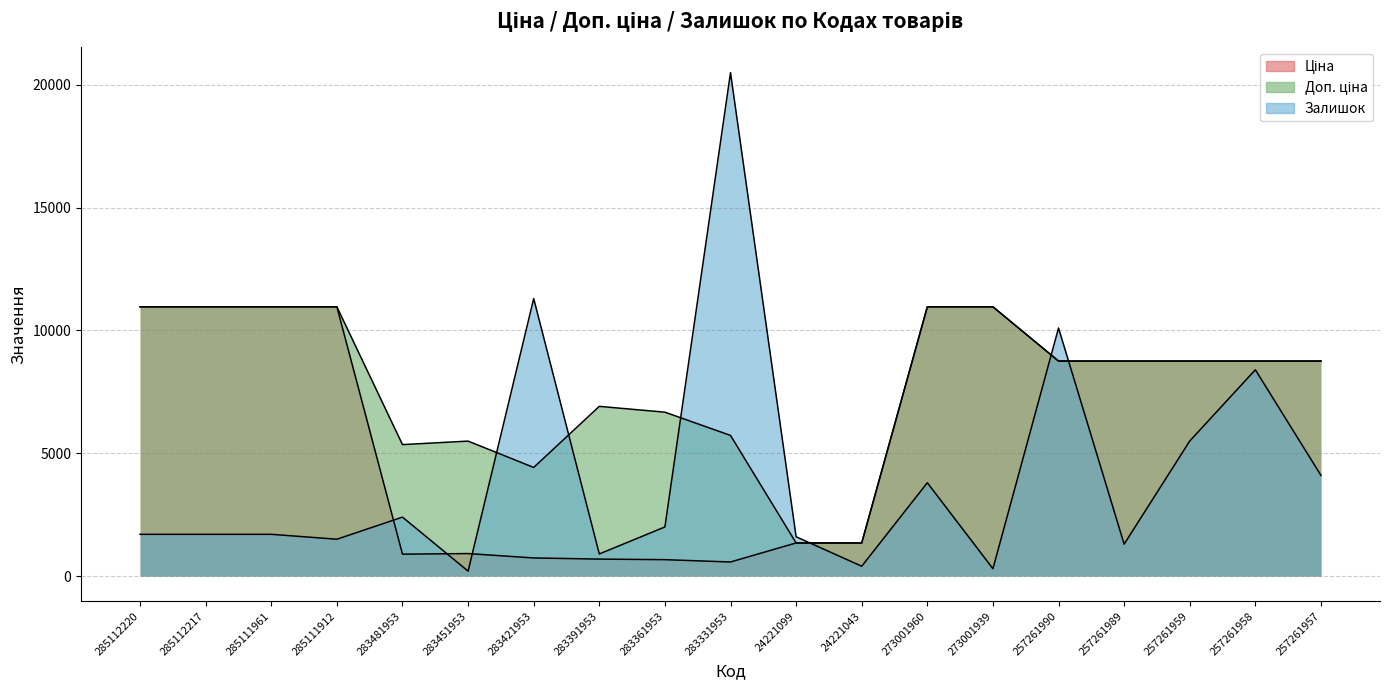

At how many categories does at least one series exceed 14916?

1